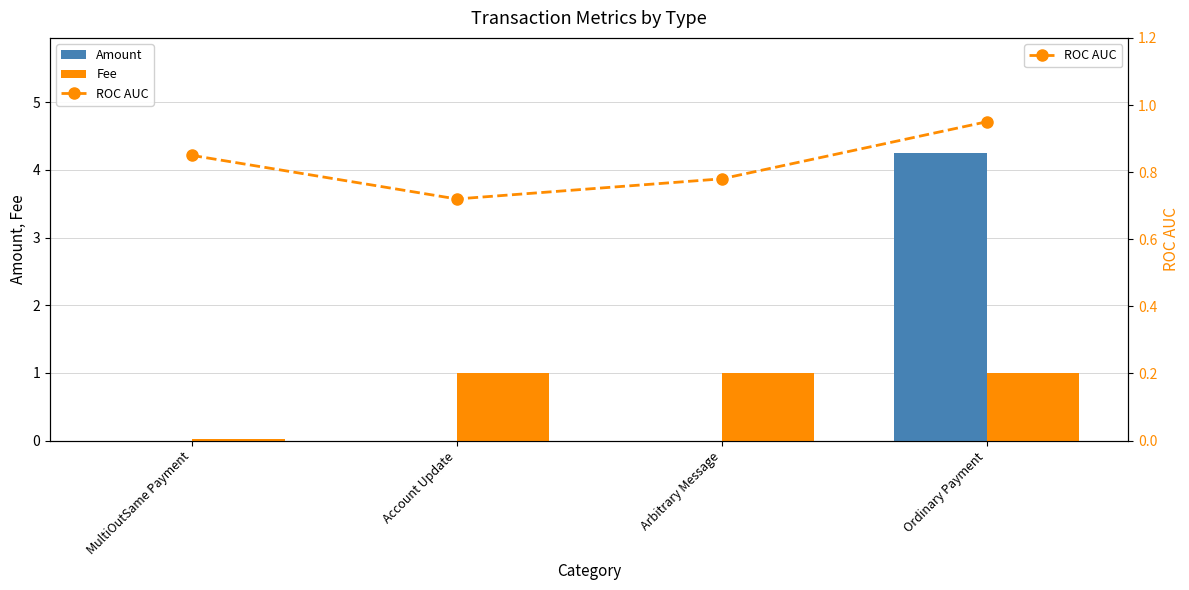

Which series has the largest range (max minus min)?

Amount